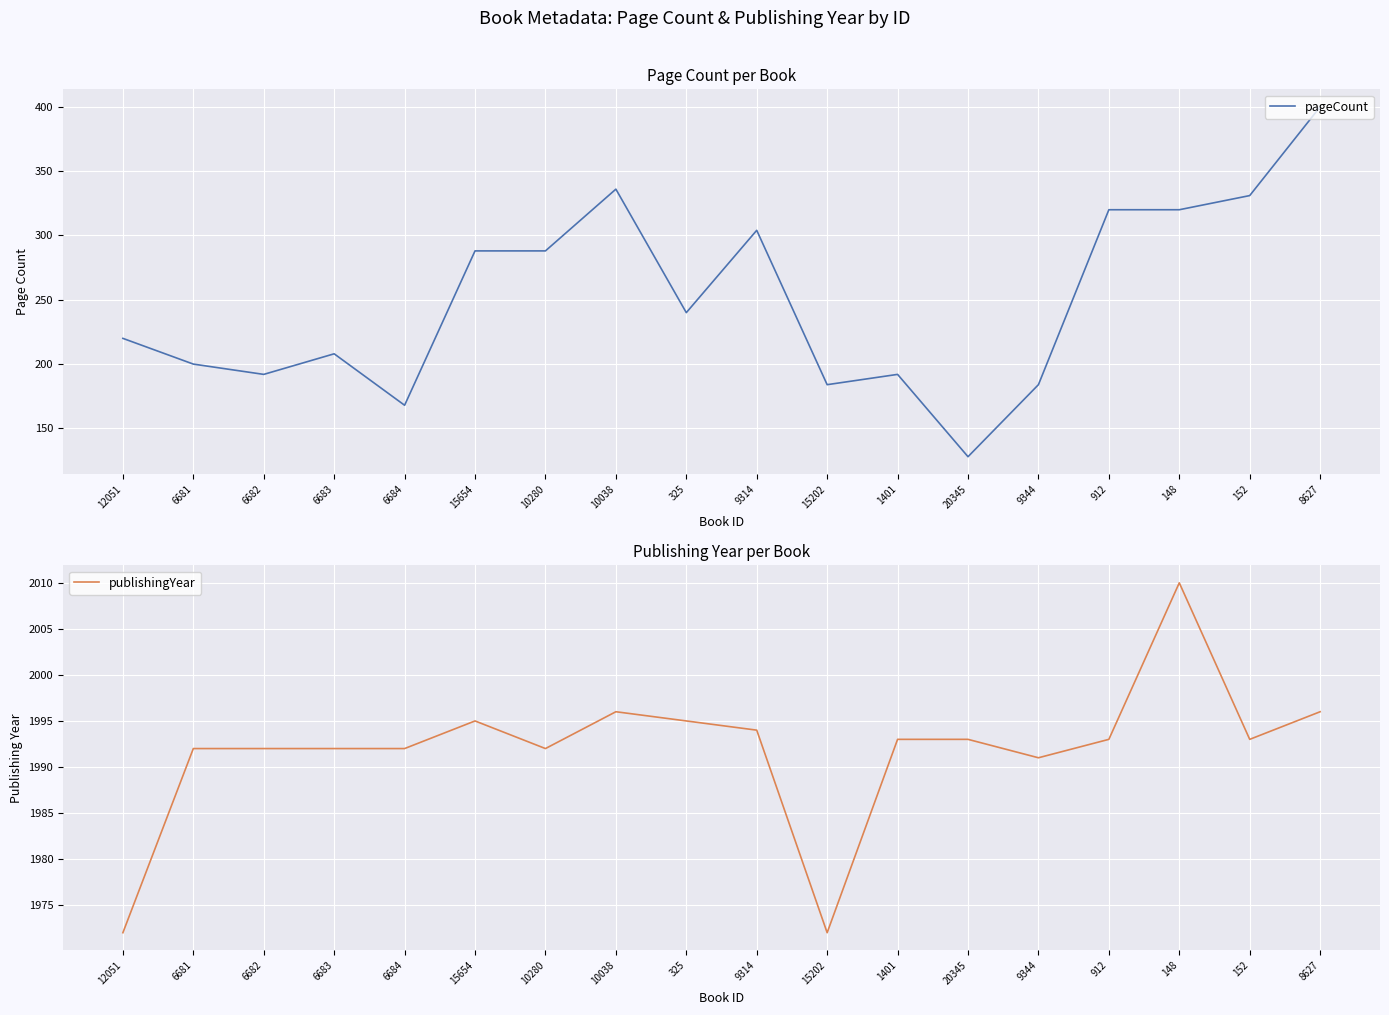

True or false: publishingYear and pageCount cross at least once.

False